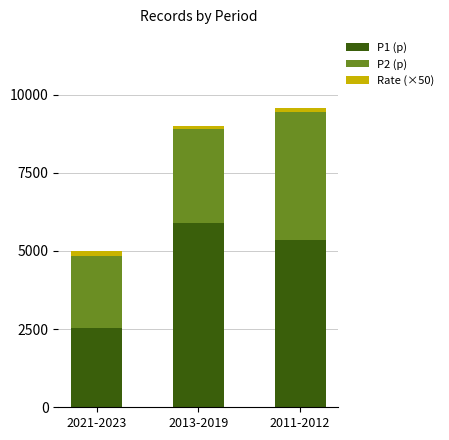

The value of P1 (p) at 2013-2019 is 1980. True or false?

False